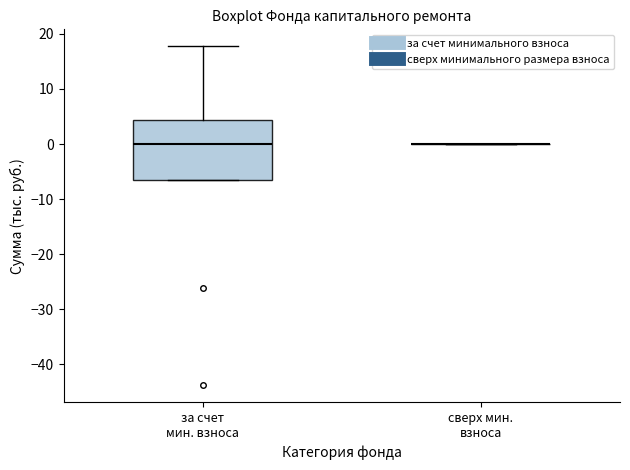

Where is the lower edge of the box for за счет мин. взноса on the y-axis? The values are not printed on the chart, so give them approximately, as read against the axis.

-7